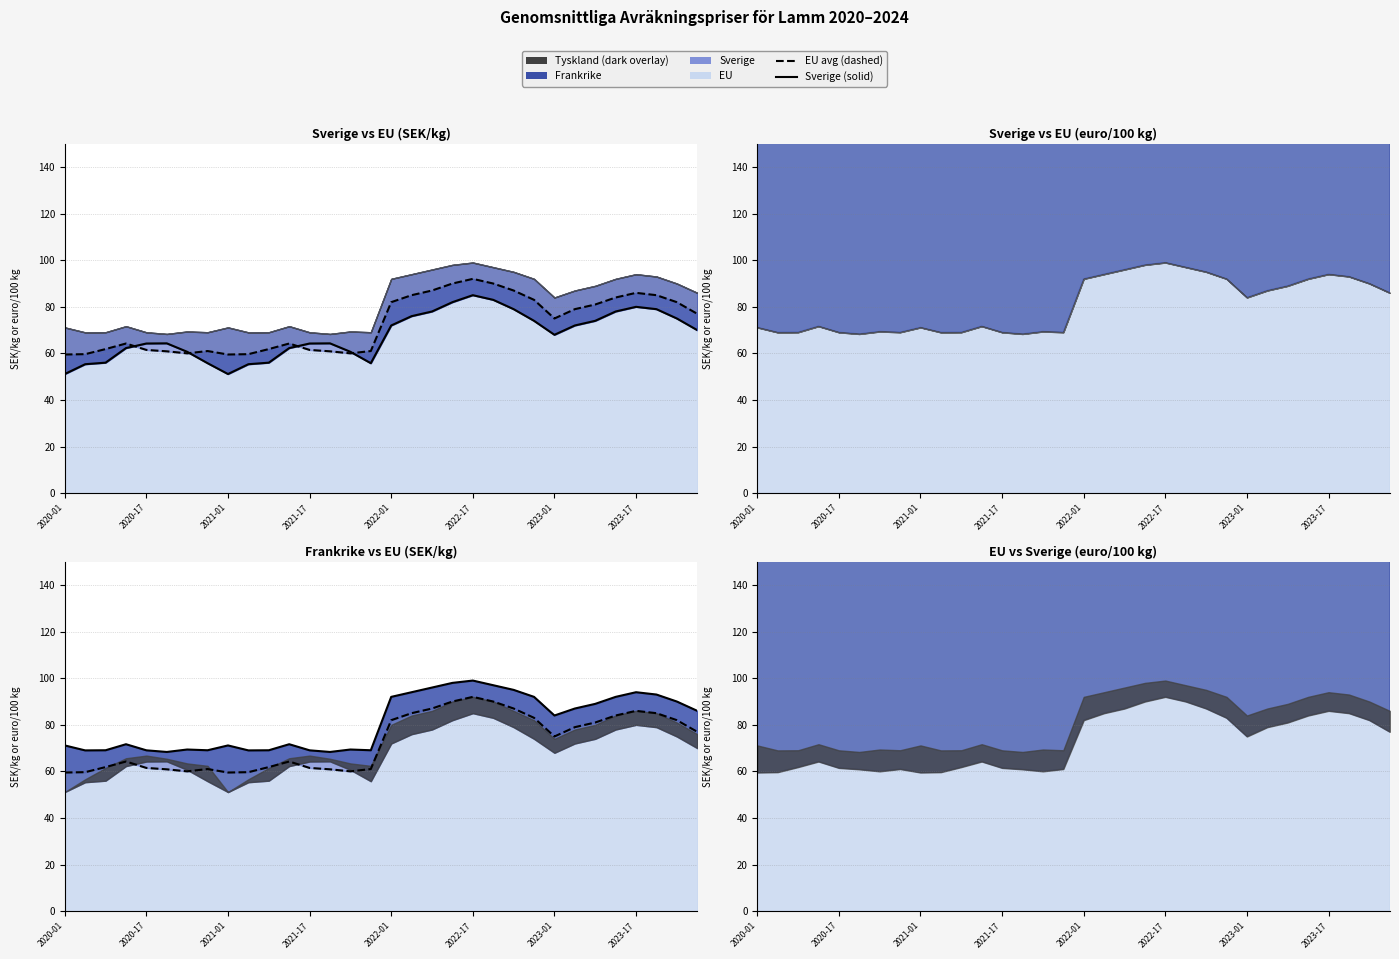

What is the value of the Sverige (line) point at the 23rd from the left?

79.0